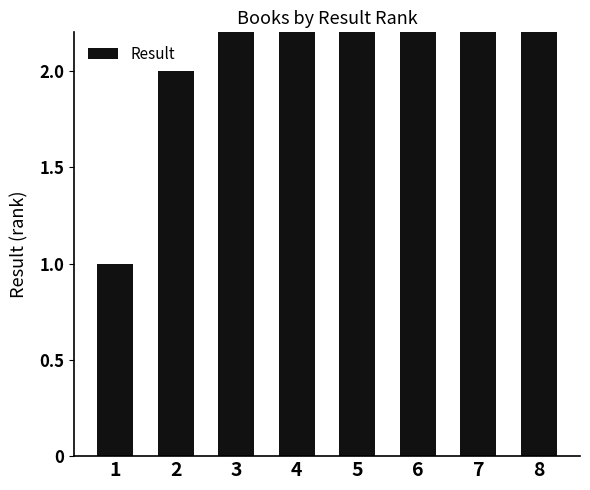

Reading right to left, extract all data points from this chart.

8	7	6	5	4	3	2	1